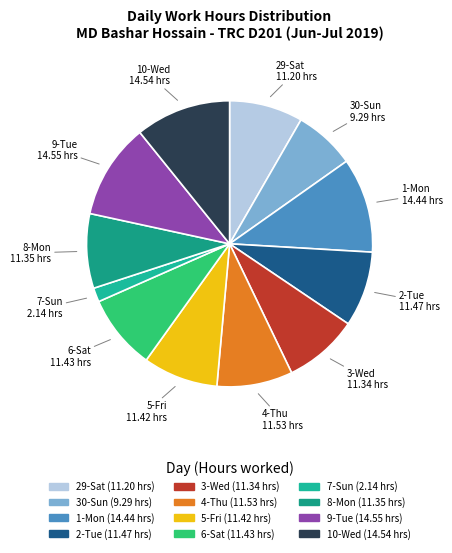

What is the smallest slice in the pie chart?

7-Sun